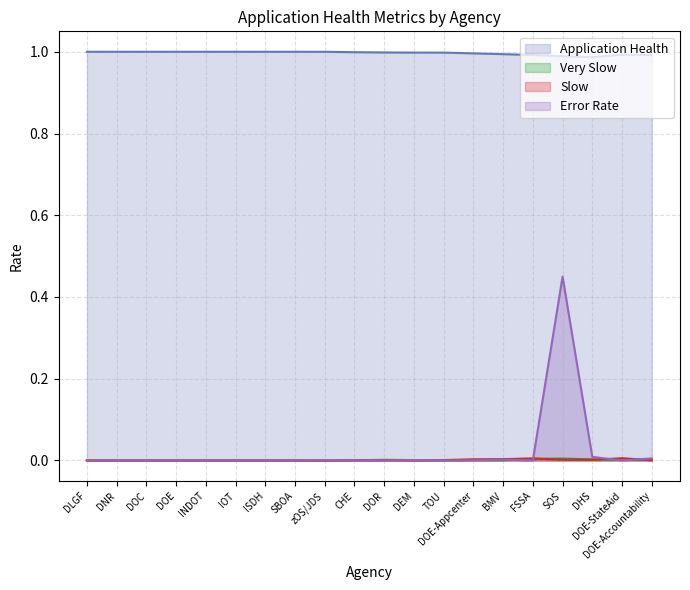

What are all the series names shown in the legend?

Application Health, Very Slow, Slow, Error Rate